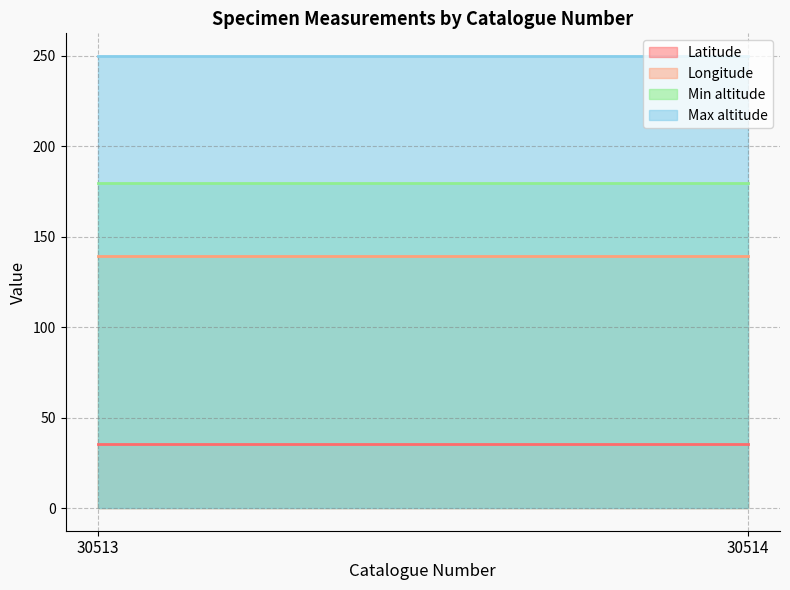

At which label does Longitude reach its minimum?

30513